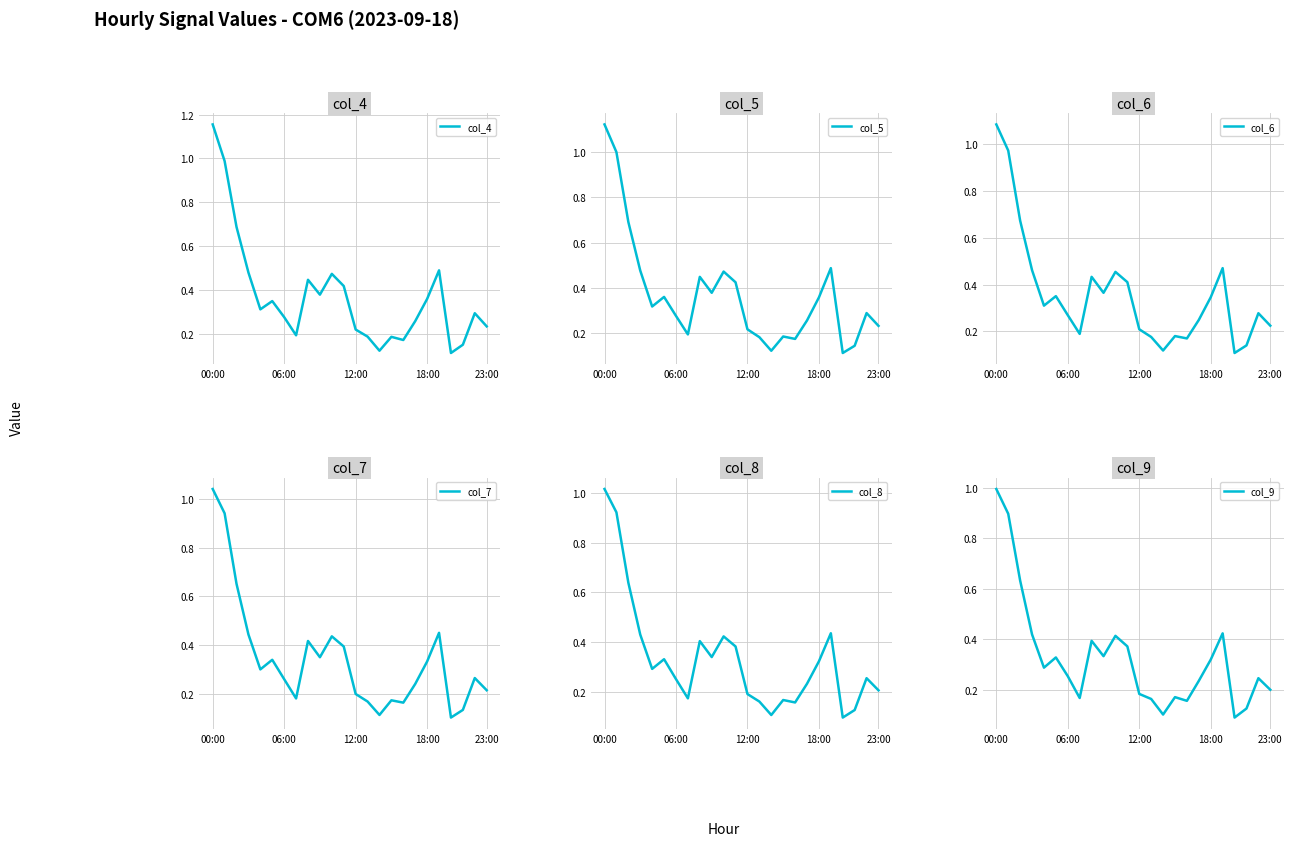

How many lines are shown in the chart?

6